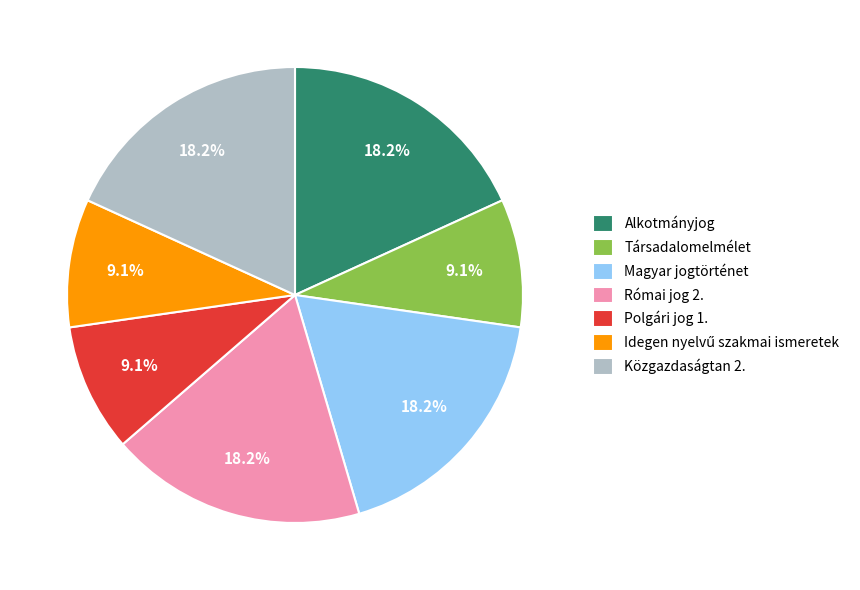

To the nearest percent, what is the average slice percentage?

14%